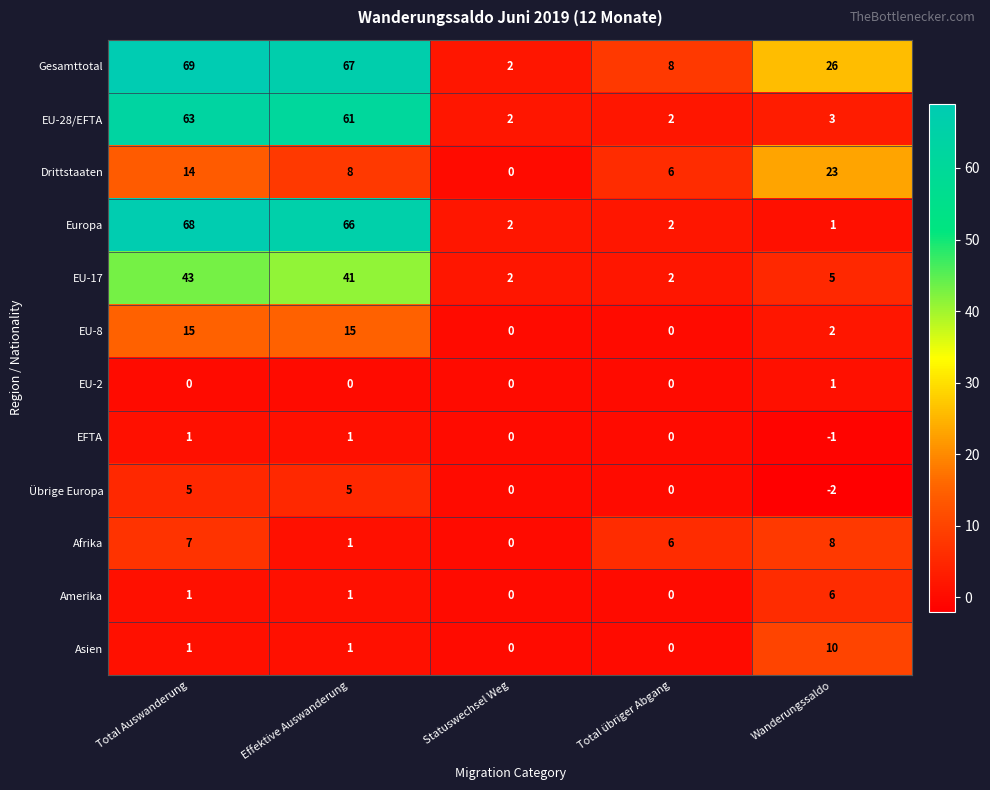

Is it true that Drittstaaten equals 10 at Wanderungssaldo?

False